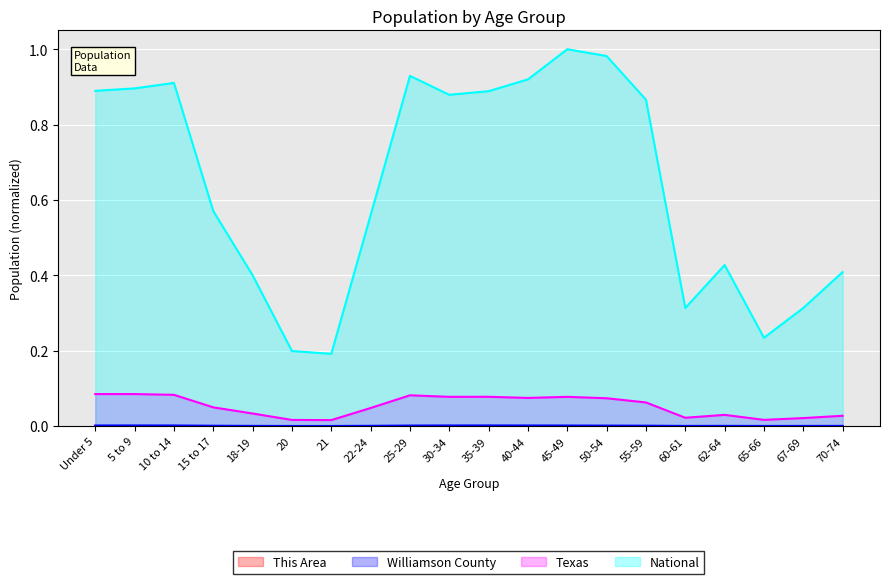

Where is the first local maximum for National?

10 to 14